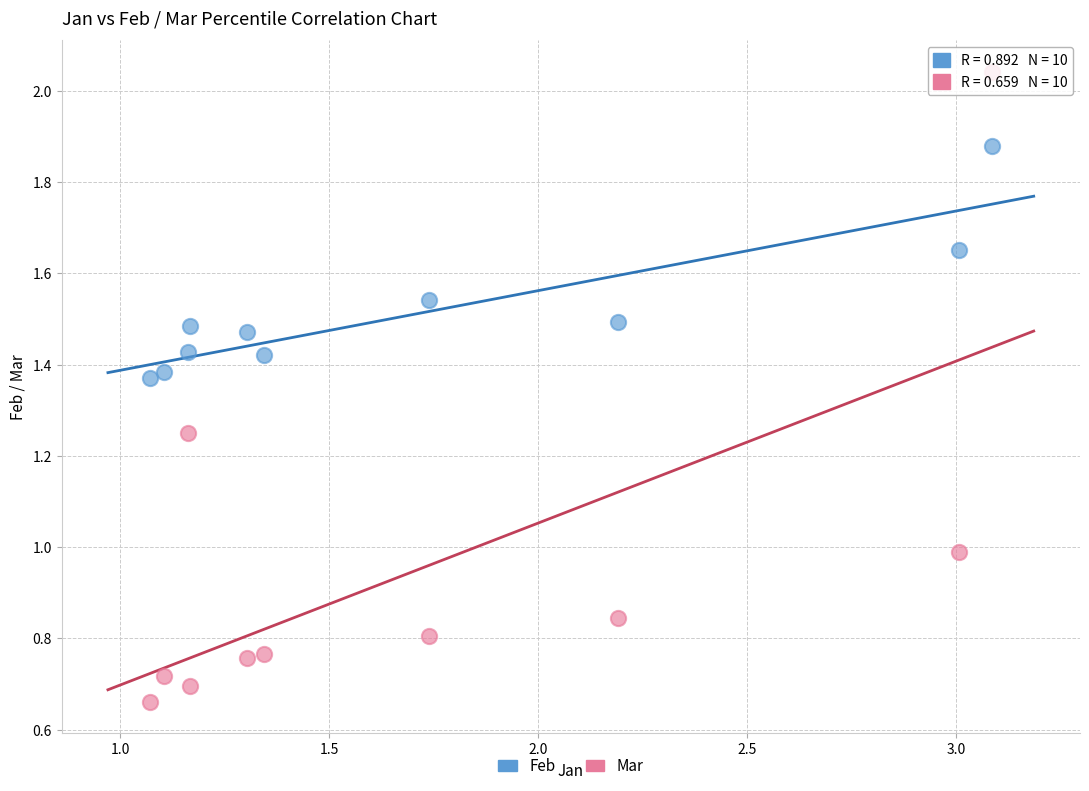

Which series contains the lowest Y value?

Mar